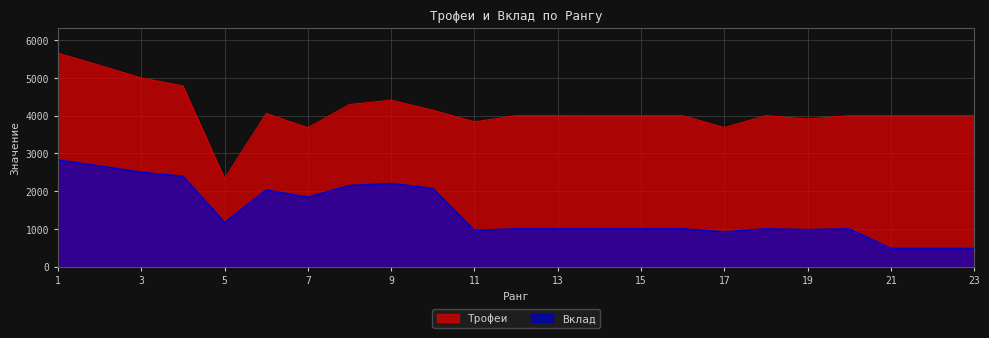

Is the value of Вклад at 9 greater than the value of Трофеи at 2?

No